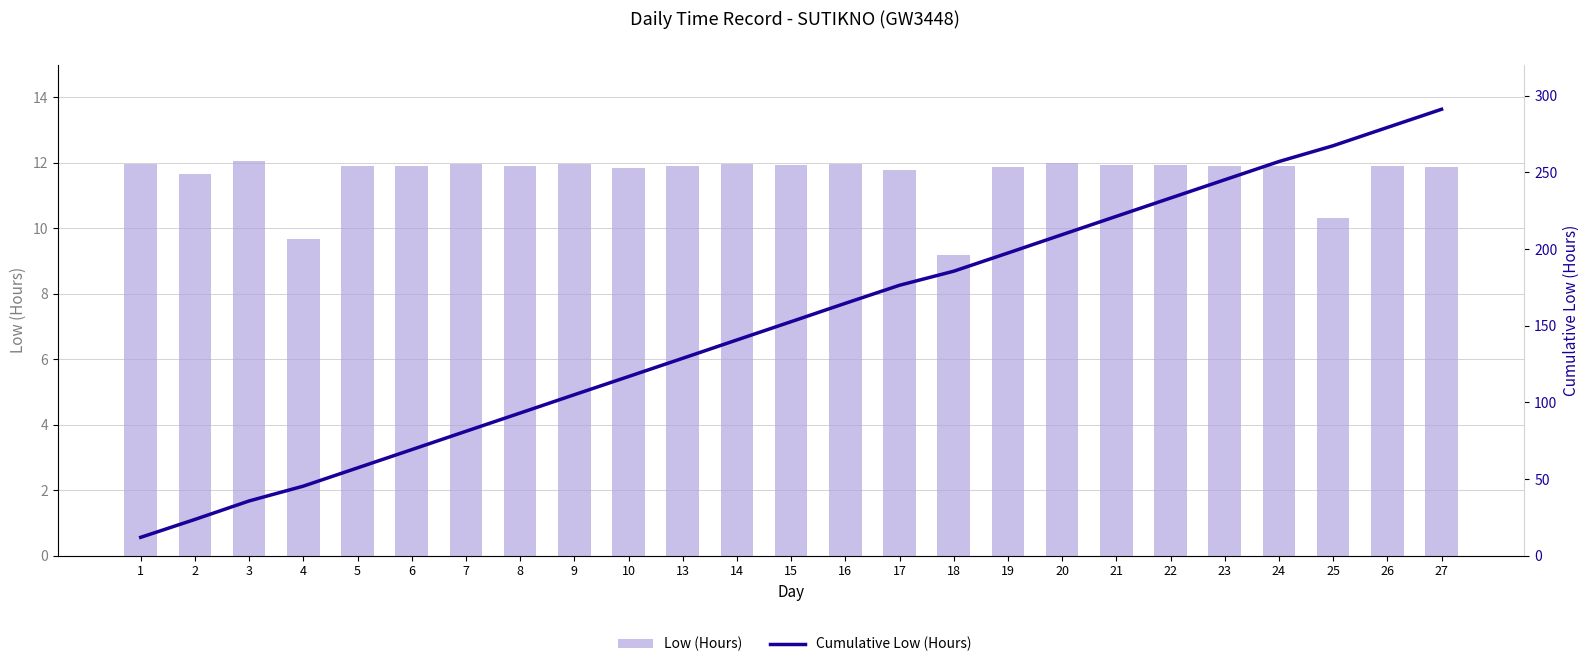

At which label does Cumulative Low (Hours) reach its minimum?

1